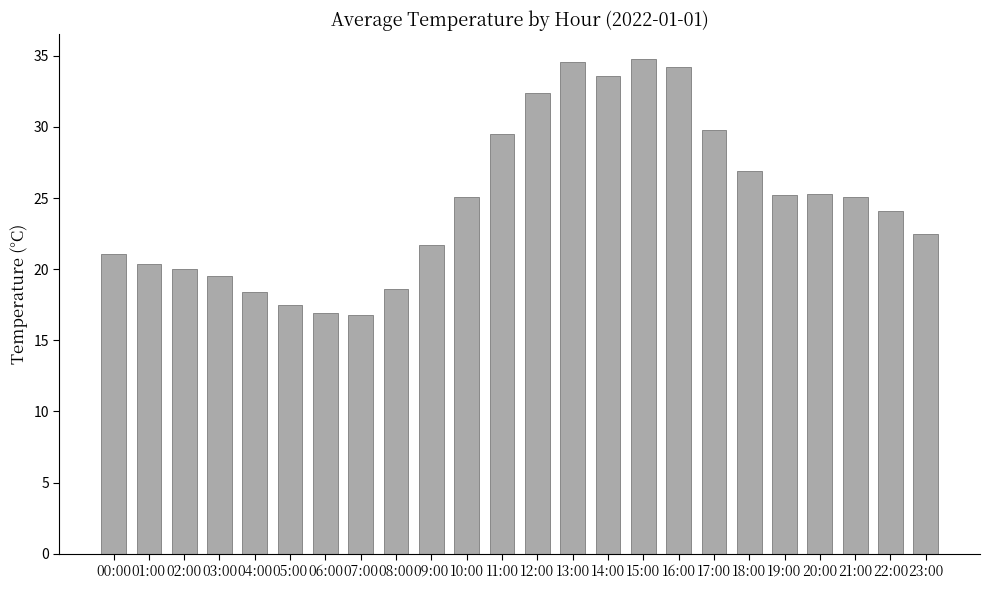

What is the average value?

24.8